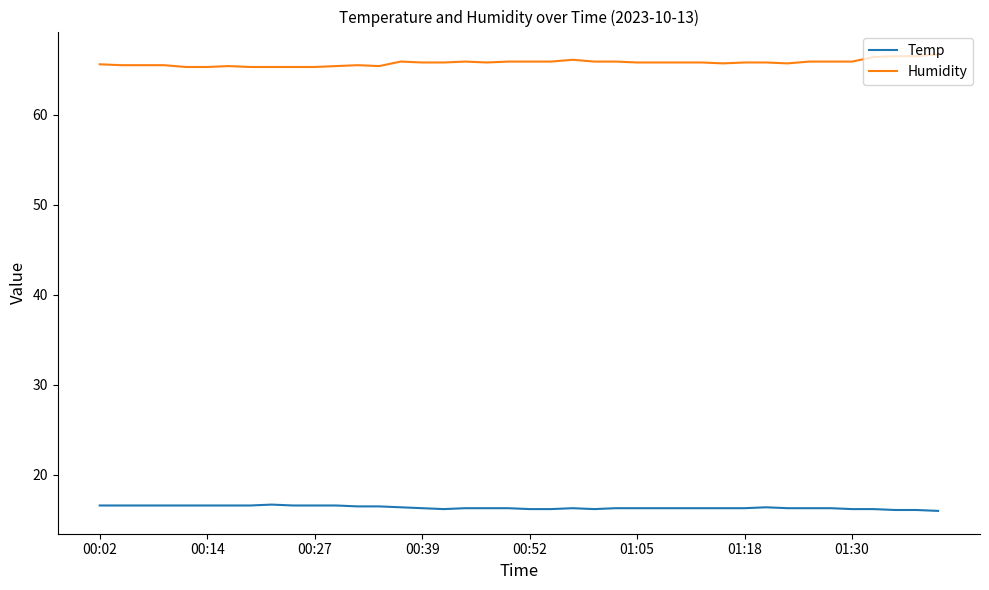

True or false: Temp and Humidity cross at least once.

False